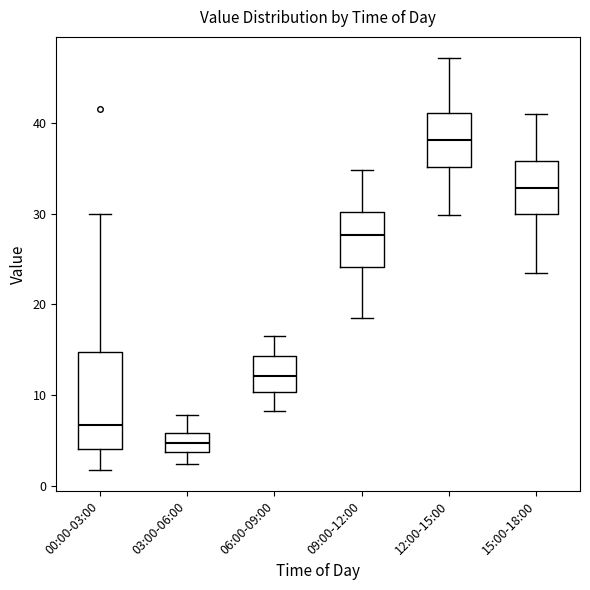

Reading left to right, read every box against the y-axis: the position of its median line, the range the box covers, and the ends of its whiskers. The values are not printed on the chart, so give them approximately, as read against the axis.

00:00-03:00: median 7, box 4 to 15, whiskers 2 to 30
03:00-06:00: median 5, box 4 to 6, whiskers 2 to 8
06:00-09:00: median 12, box 10 to 14, whiskers 8 to 17
09:00-12:00: median 28, box 24 to 30, whiskers 19 to 35
12:00-15:00: median 38, box 35 to 41, whiskers 30 to 47
15:00-18:00: median 33, box 30 to 36, whiskers 24 to 41